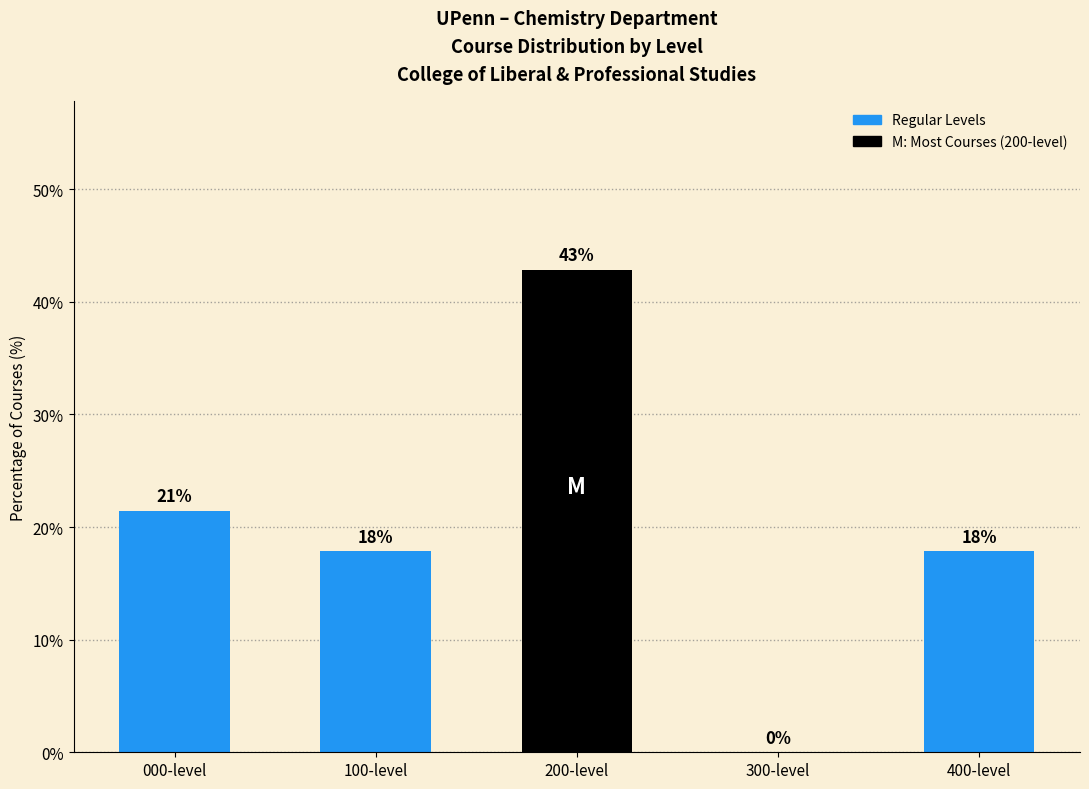

What is the greatest value displayed?

42.9